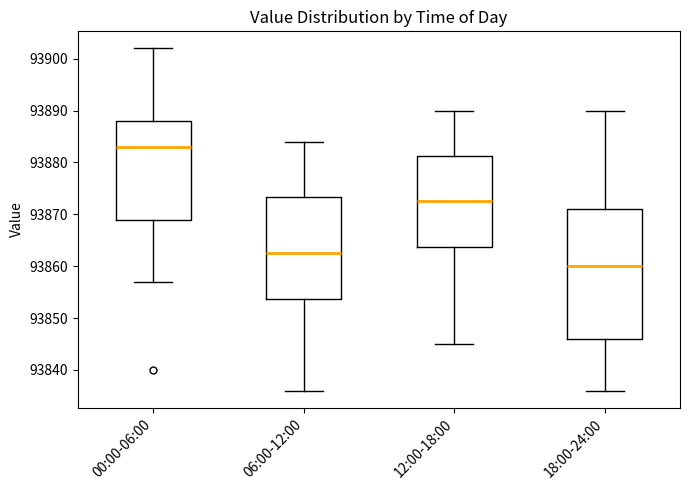

Which box is the tallest, from its lower edge to its upper edge?

18:00-24:00